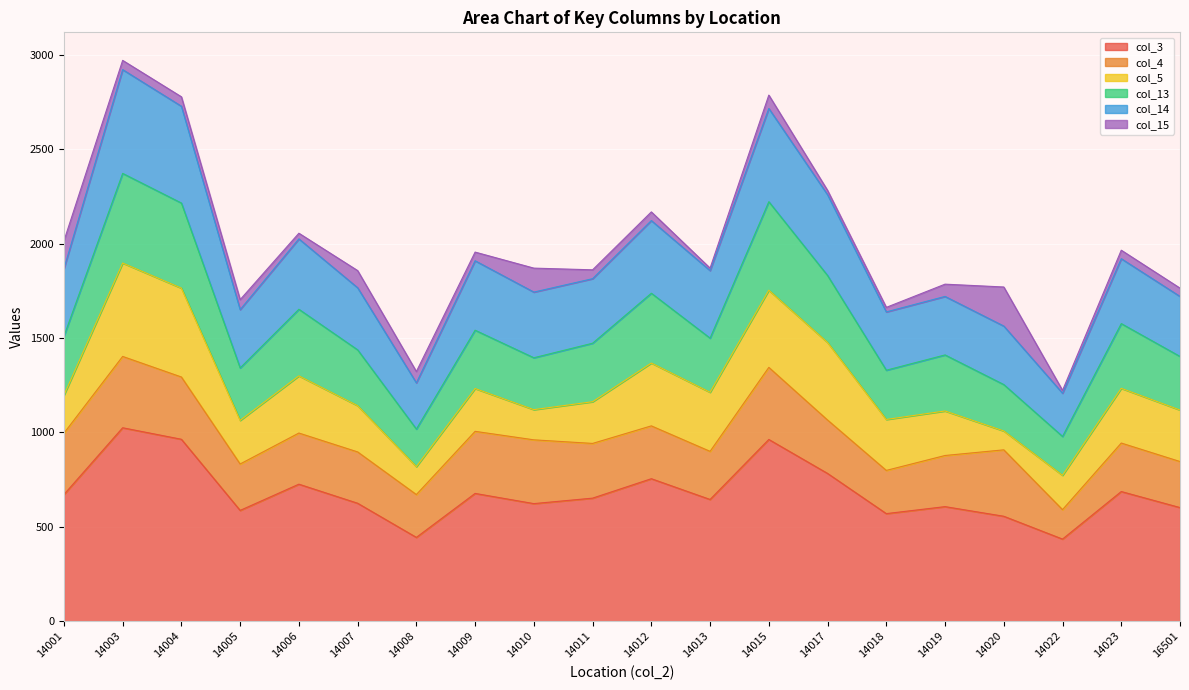

Where is the first local maximum for col_3?

14003